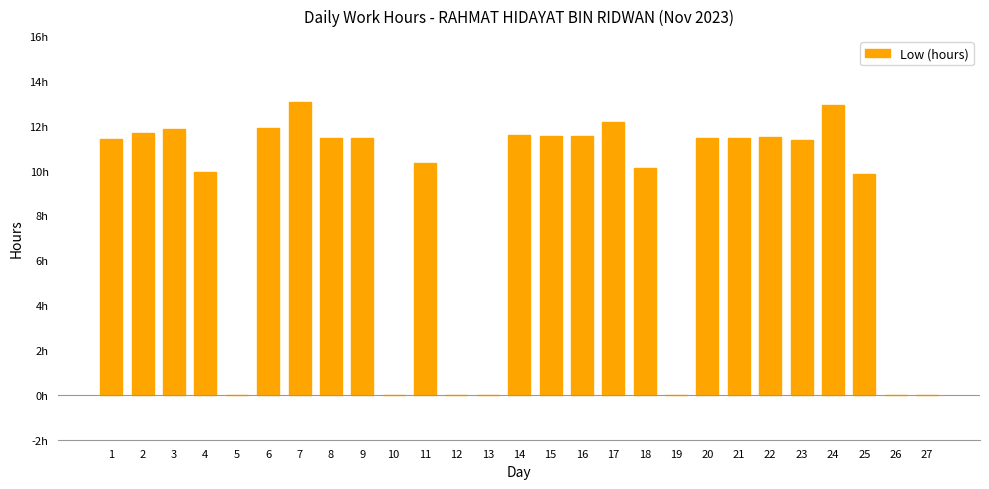

Are the bars horizontal?

No